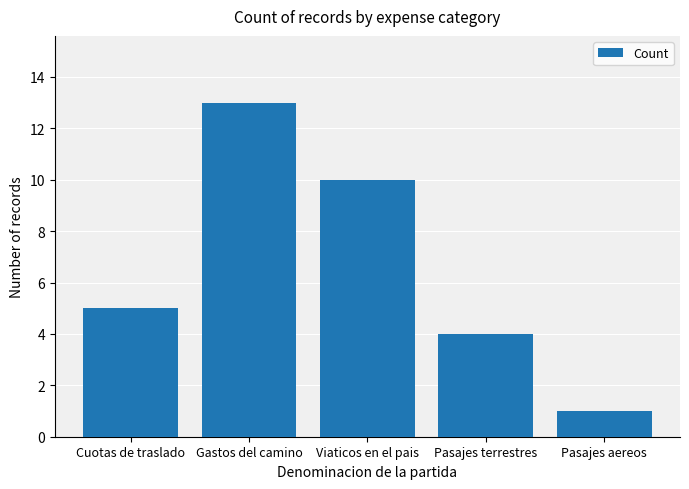

Are the bars horizontal?

No